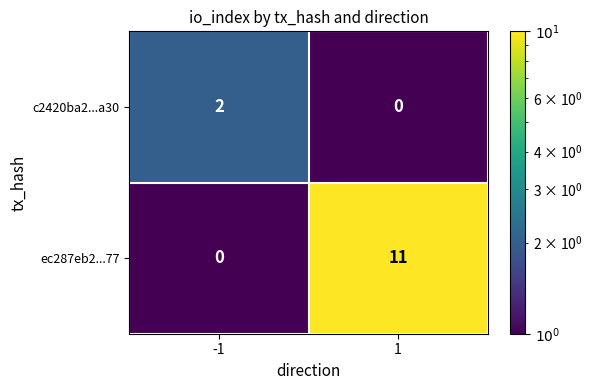

What is the total value across all series at 1?

11